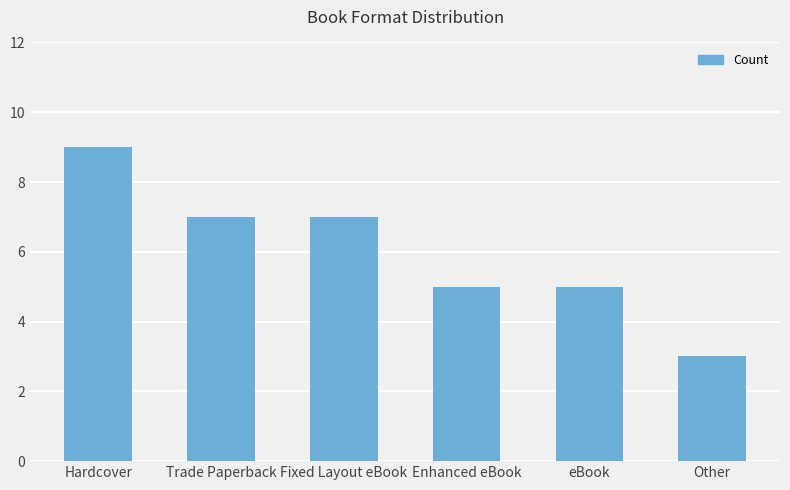

Are the bars horizontal?

No